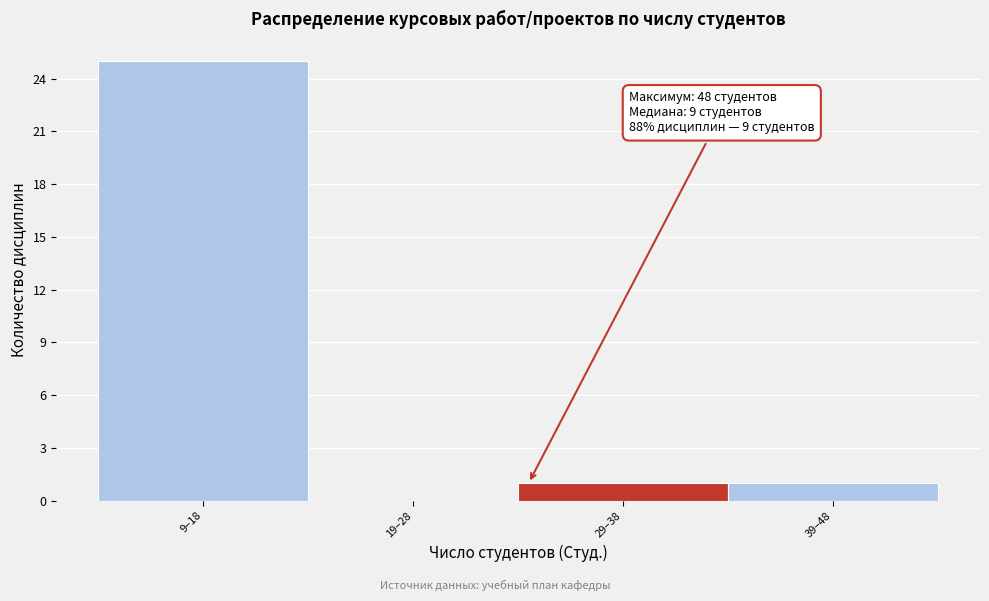

Reading right to left, list all the values displayed in this chart.

39–48=1	29–38=1	19–28=0	9–18=25